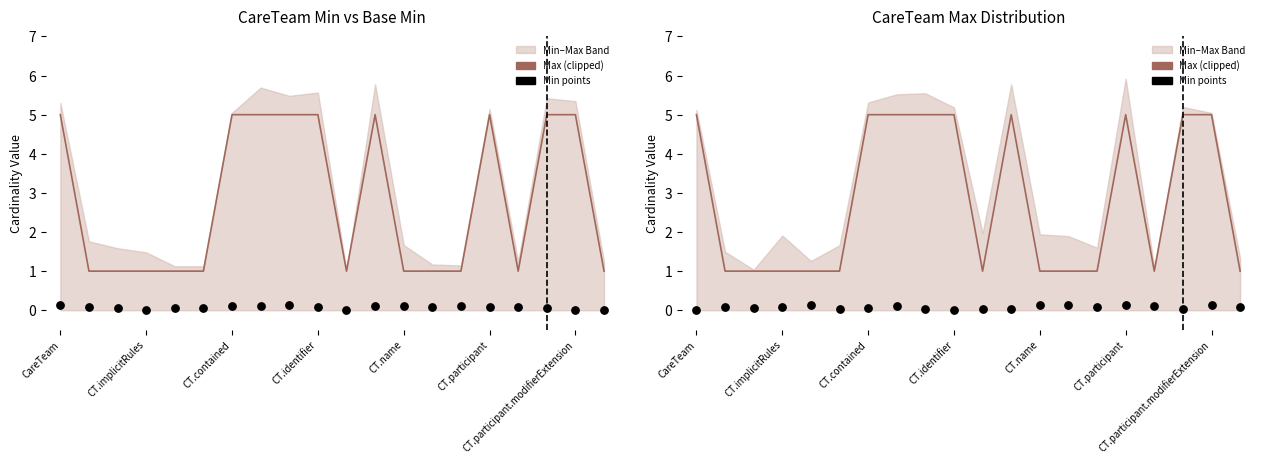

What is the total value across all series at CT.name?

2.3